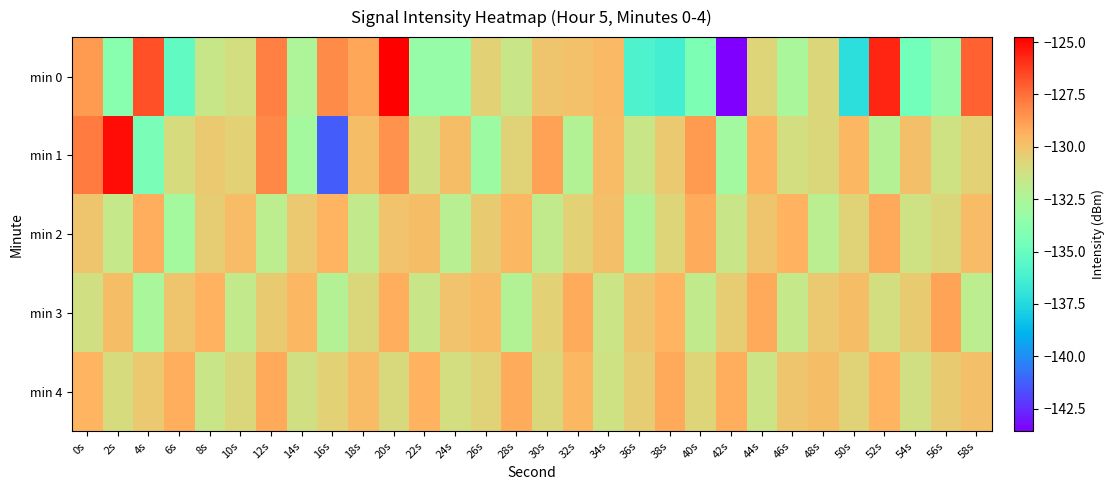

Rank the series at 40s from lowest to highest value.

min 0, min 3, min 4, min 2, min 1